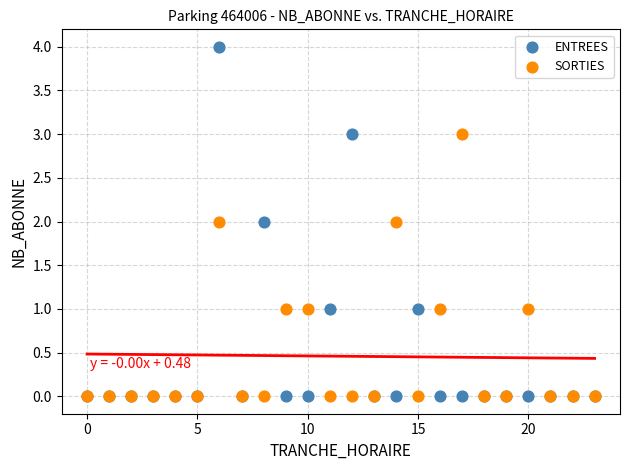

What are all the series names shown in the legend?

ENTREES, SORTIES